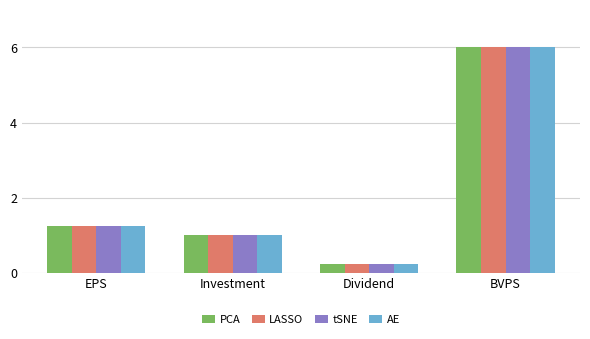

At which category is the sum across all series the highest?

BVPS